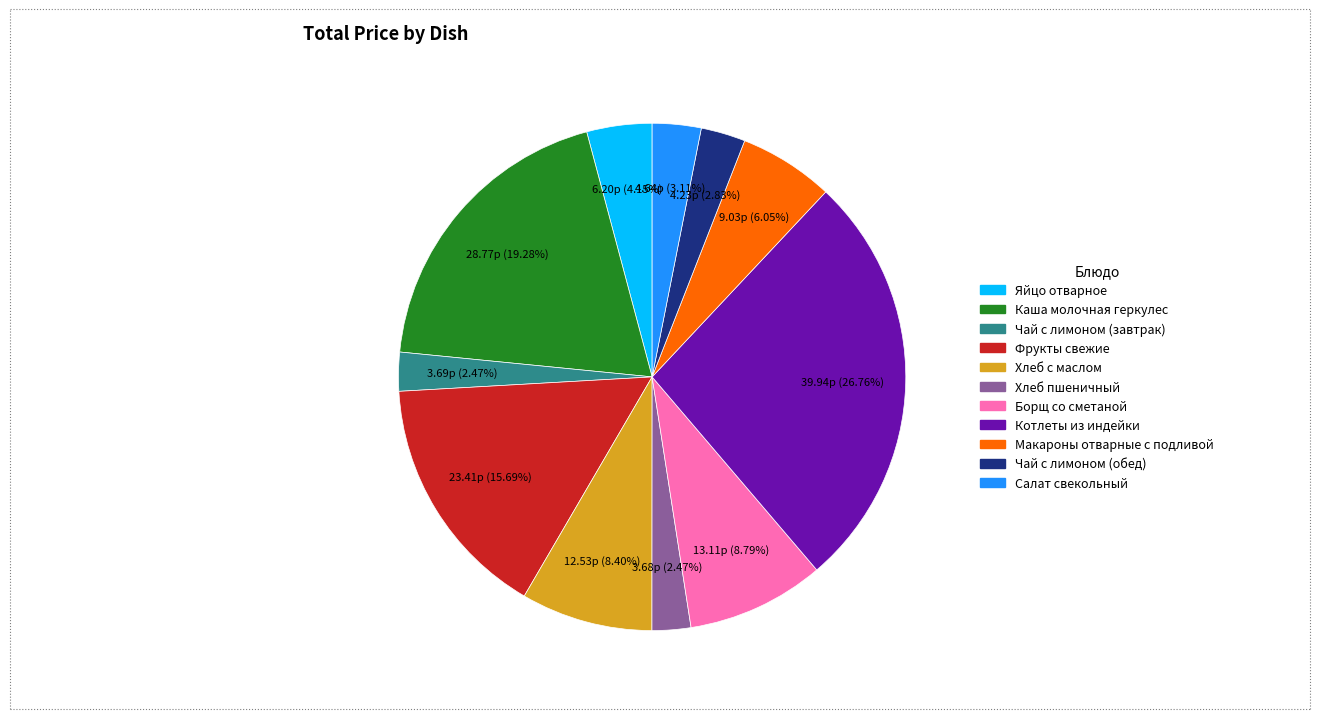

What percentage is the Чай с лимоном (завтрак) slice, to the nearest percent?

2%